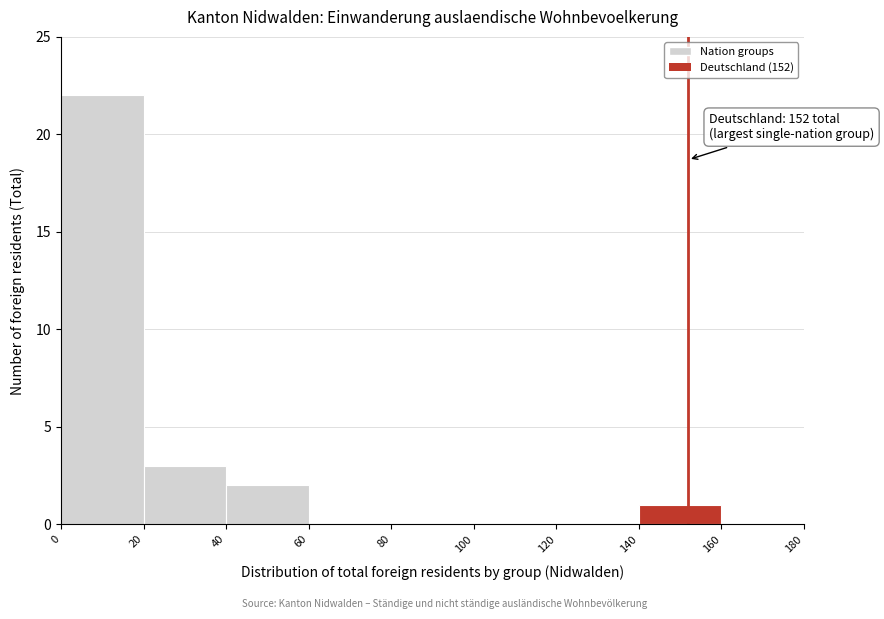

Which range on the x-axis has the tallest bar?

0 to 20